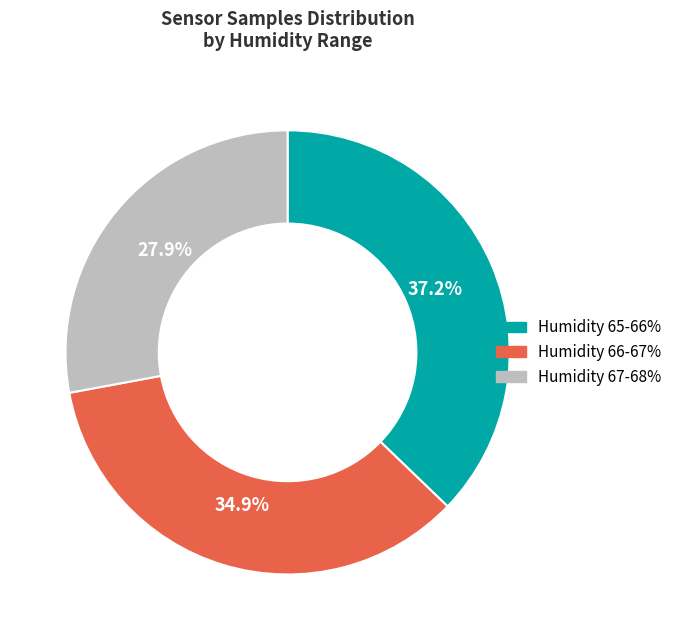

Approximately how many times larger is the value at Humidity 65-66% compared to Humidity 67-68%?

1.3